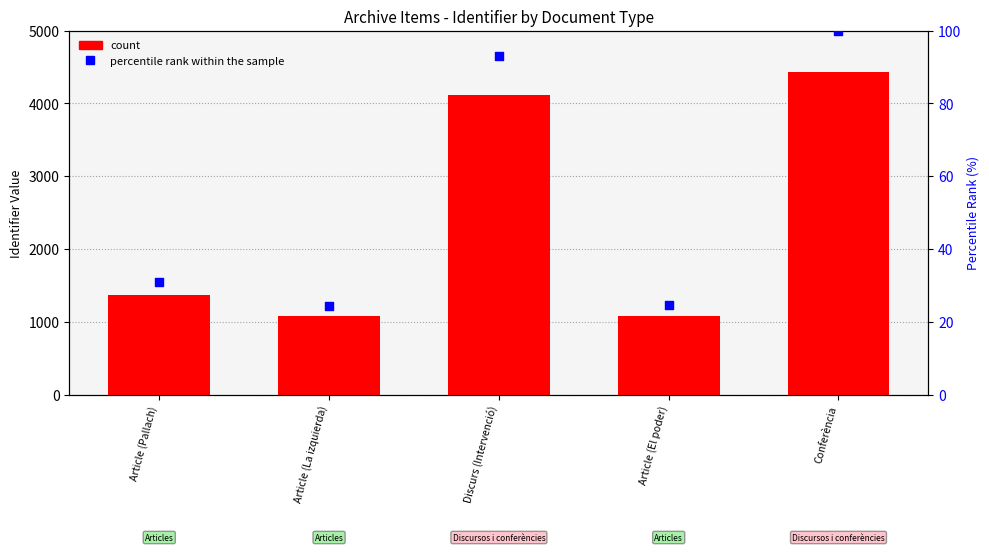

At which category is the sum across all series the highest?

Conferència